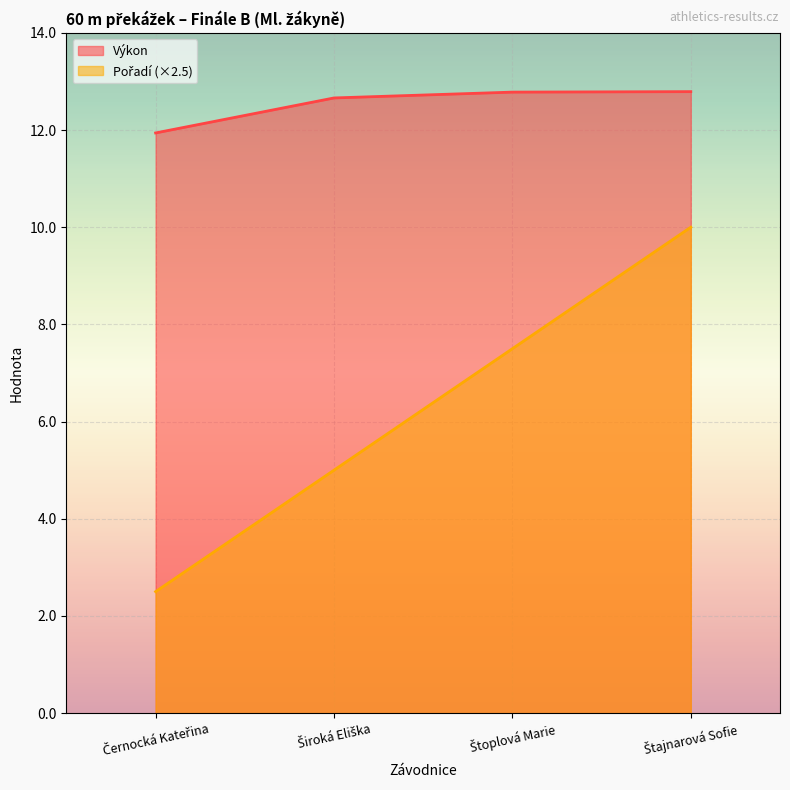

Reading right to left, list all the values displayed in this chart.

Pořadí: Štajnarová Sofie=10.0	Štoplová Marie=7.5	Široká Eliška=5.0	Černocká Kateřina=2.5
Výkon: Štajnarová Sofie=12.8	Štoplová Marie=12.8	Široká Eliška=12.7	Černocká Kateřina=11.9